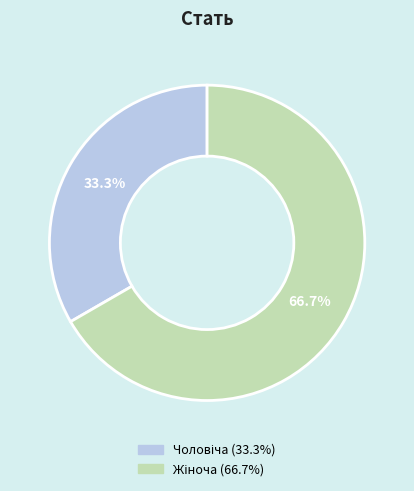

Does any single category account for the majority?

Yes